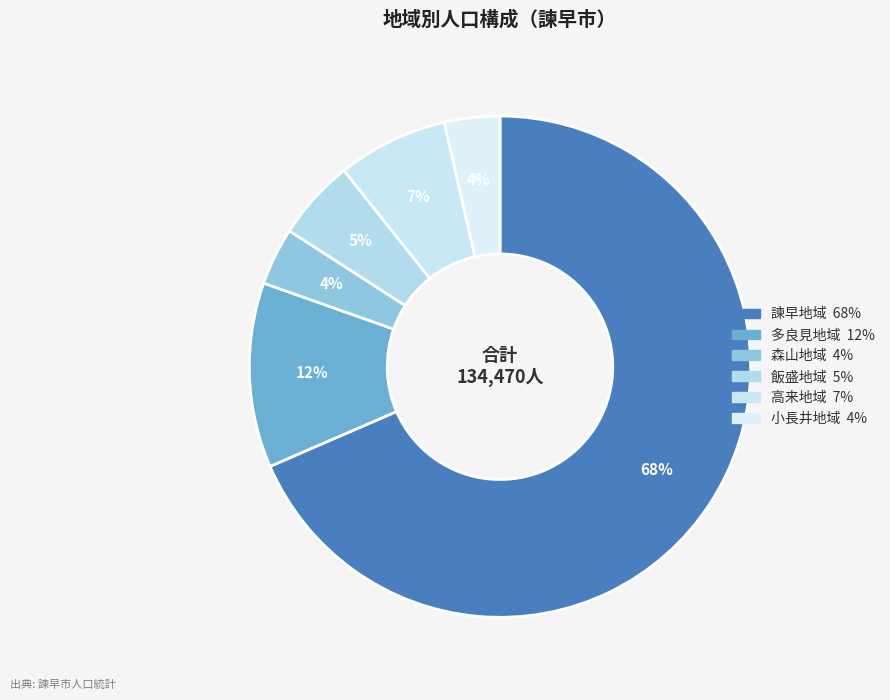

Which slice is the smallest?

小長井地域